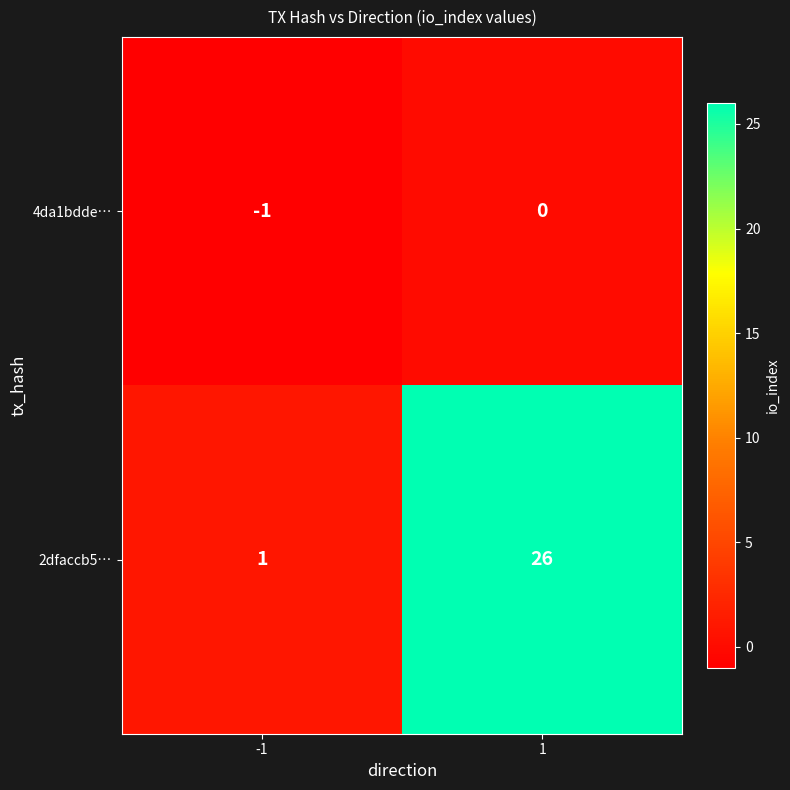

What is the greatest value displayed?

26